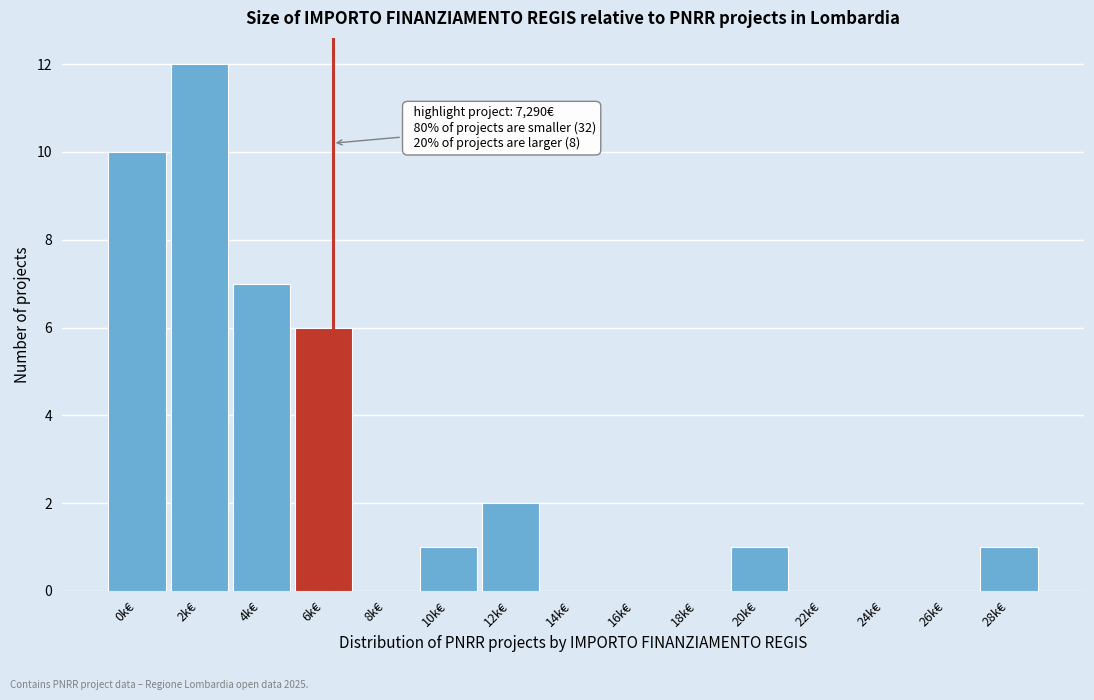

Reading left to right, what are all the values shown in this chart?

0k€=10	2k€=12	4k€=7	6k€=6	8k€=0	10k€=1	12k€=2	14k€=0	16k€=0	18k€=0	20k€=1	22k€=0	24k€=0	26k€=0	28k€=1